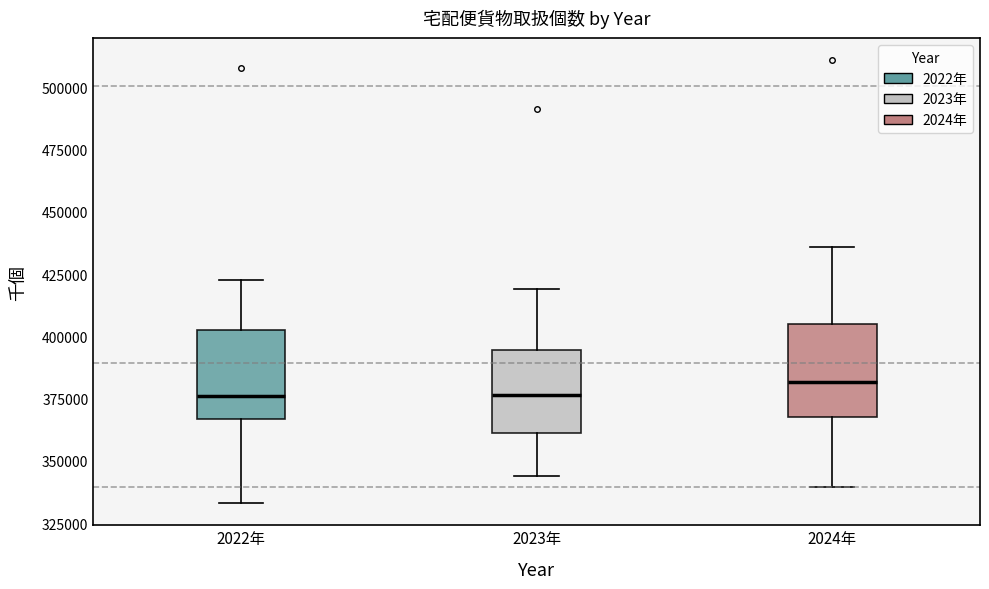

Where is the lower edge of the box for 2024年 on the y-axis? The values are not printed on the chart, so give them approximately, as read against the axis.

370000